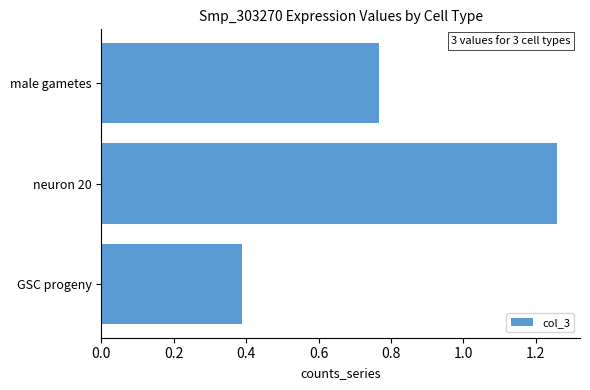

What is the difference between the maximum and minimum values?

0.9